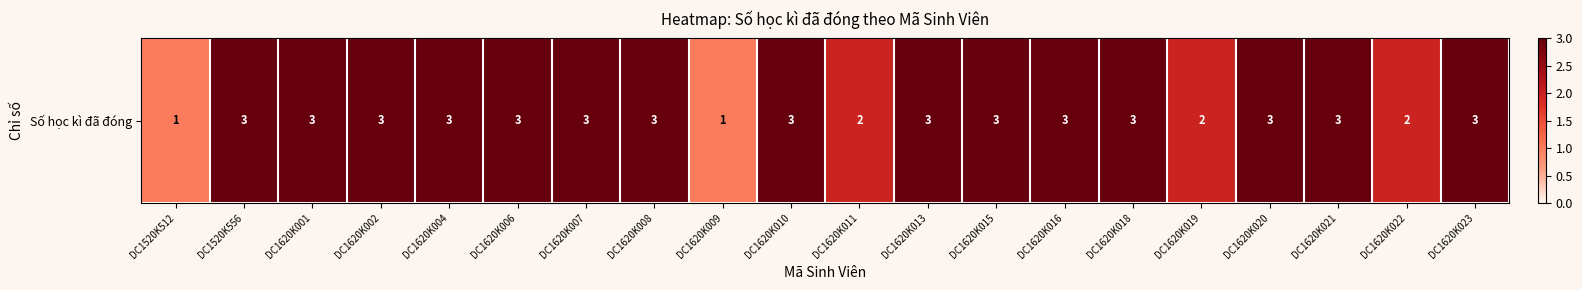

What is the minimum value shown in the chart?

1